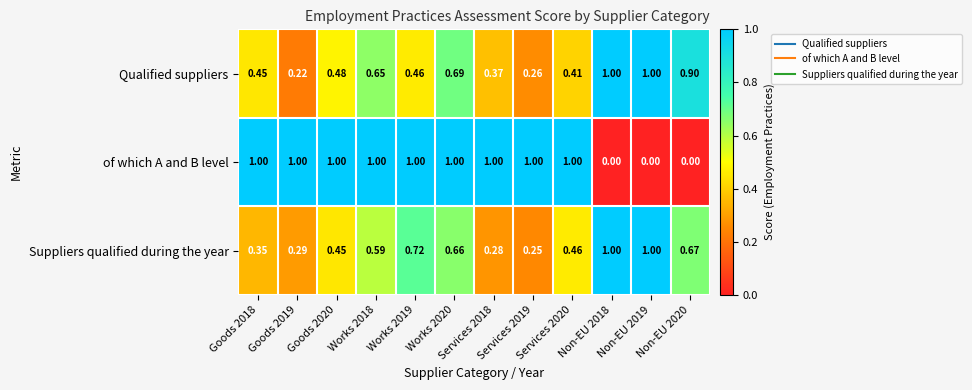

Which series has the largest total across all categories?

of which A and B level